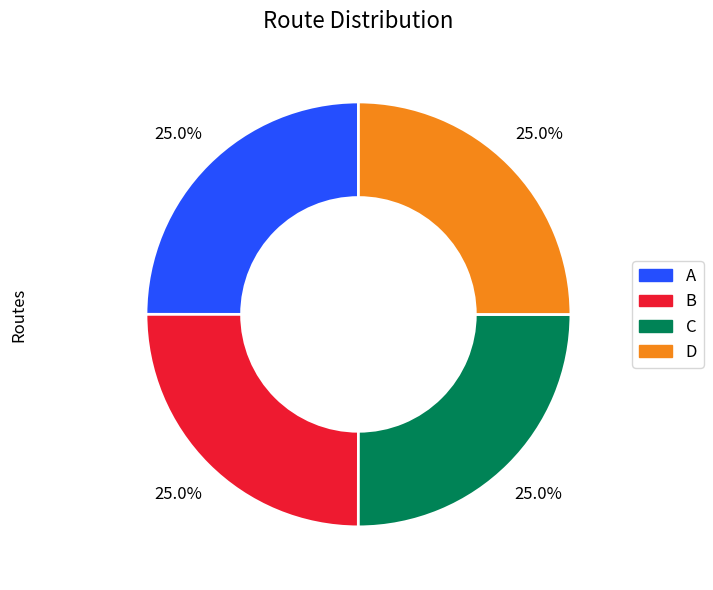

What percentage is the B slice, to the nearest percent?

25%